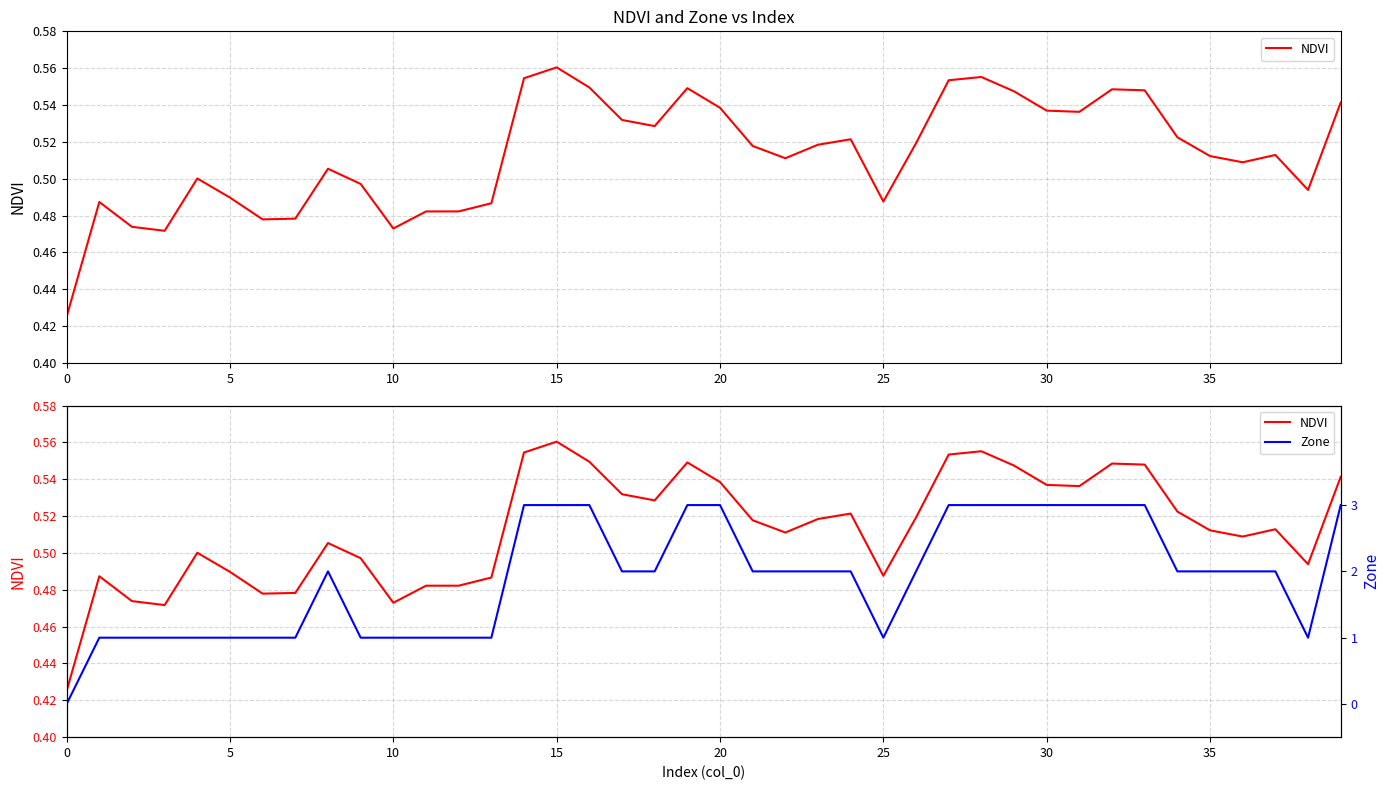

What is the spread (max minus min) of values at 26?

1.5